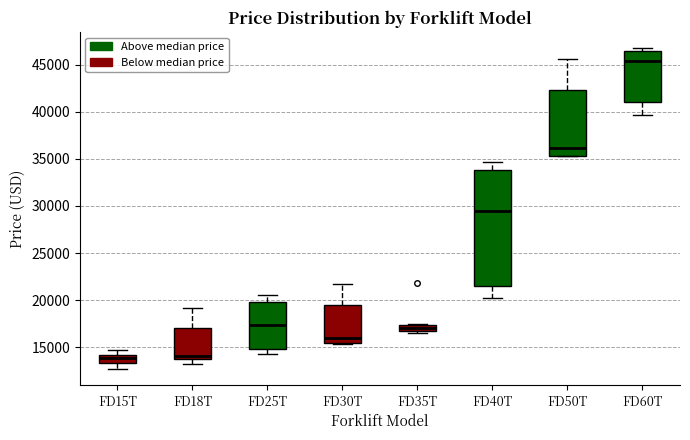

Which box is the tallest, from its lower edge to its upper edge?

FD40T